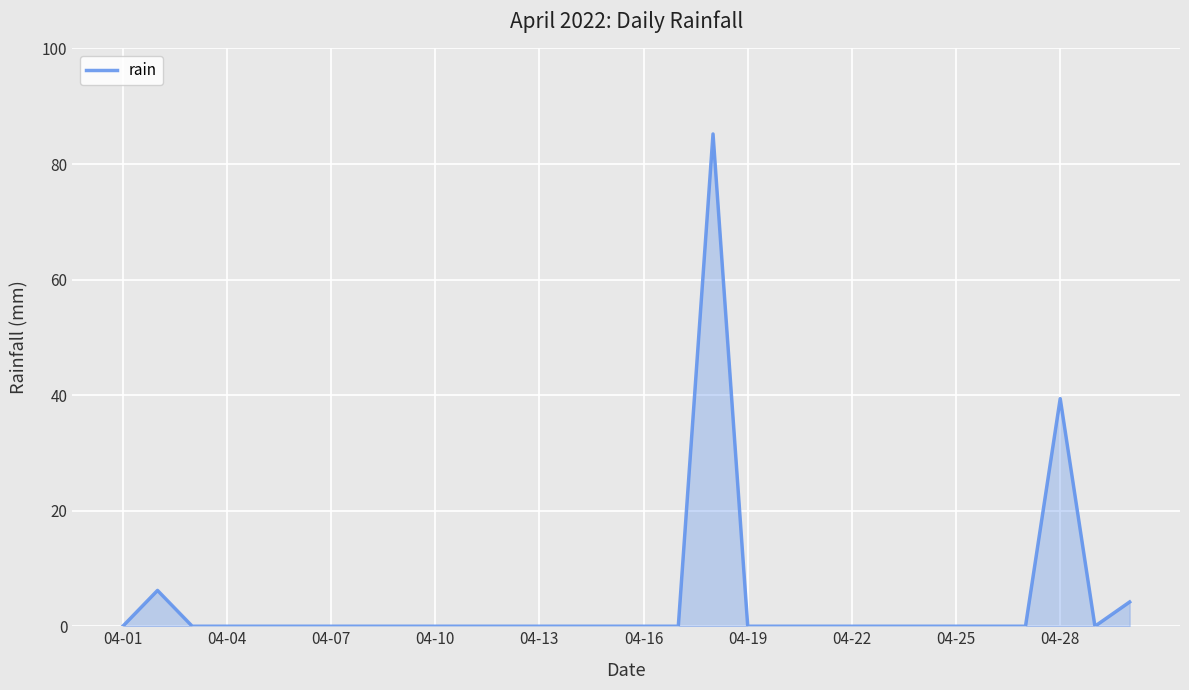

How many lines are shown in the chart?

1